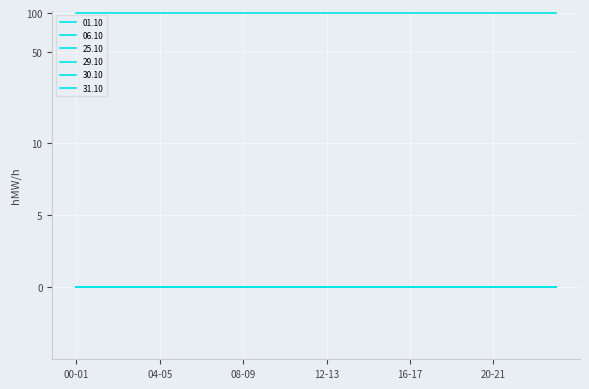

True or false: 06.10 has more than 1 interior local peaks.

False